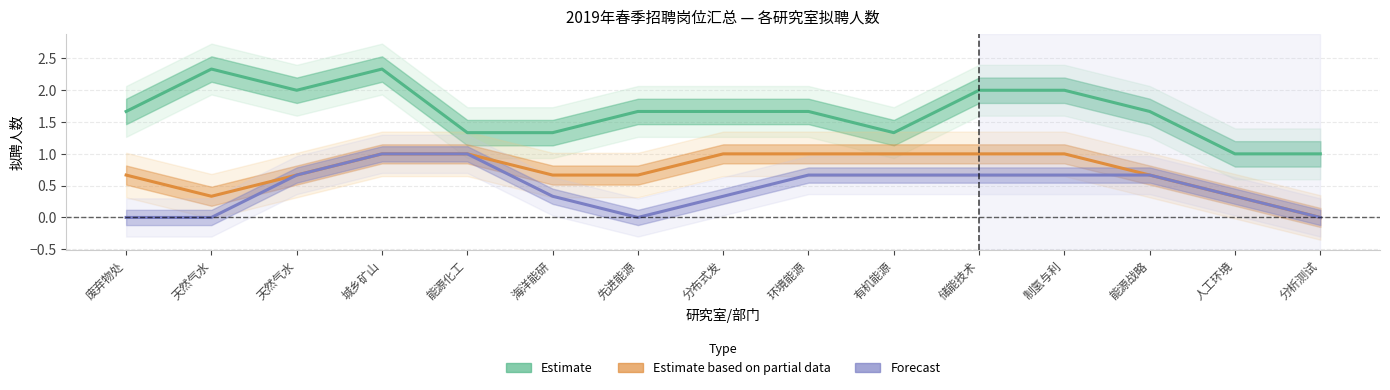

Rank the series by their maximum value, from lowest to highest.

Estimate based on partial data, Forecast, Estimate